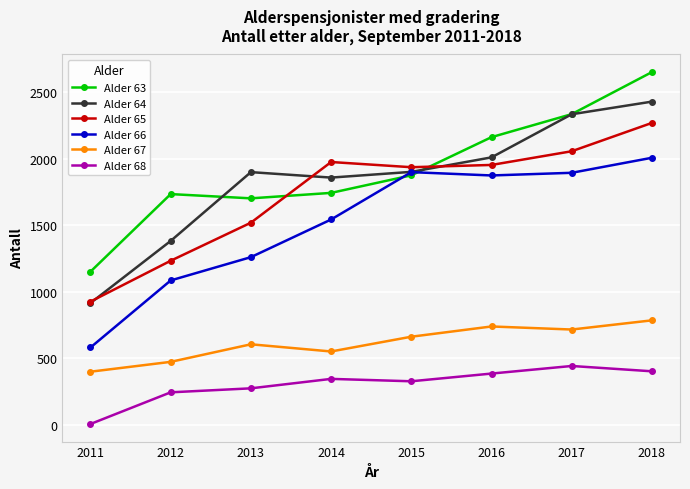

How many lines are shown in the chart?

6